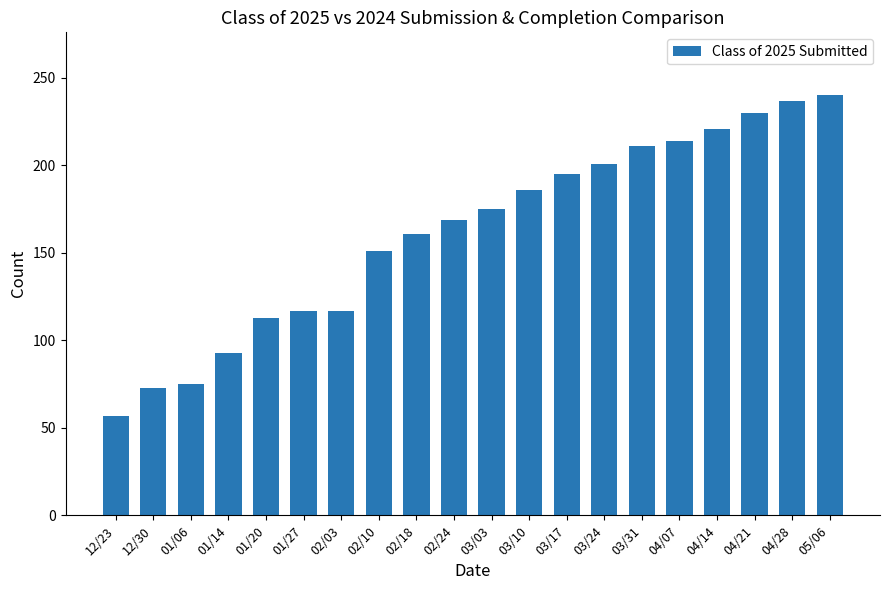

At which category does the chart reach its minimum across all series?

12/23